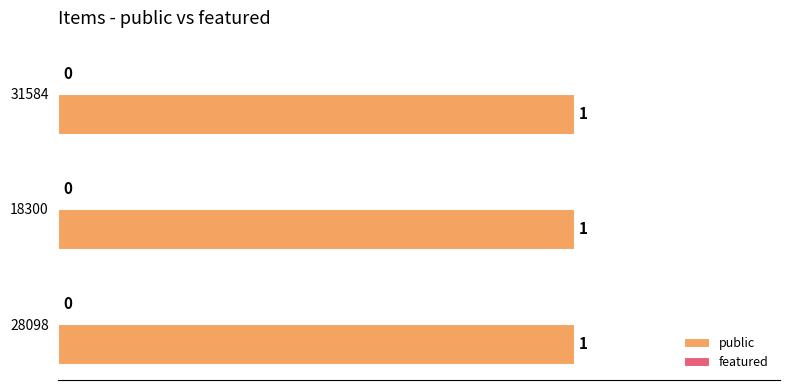

What is the lowest value of the public series?

1